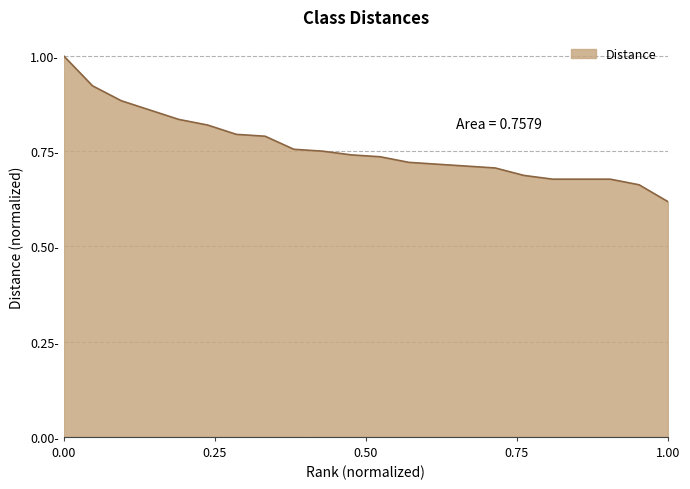

Reading left to right, what are all the values shown in this chart?

1=1.0	2=0.9	3=0.9	4=0.9	5=0.8	6=0.8	7=0.8	8=0.8	9=0.8	10=0.8	11=0.7	12=0.7	13=0.7	14=0.7	15=0.7	16=0.7	17=0.7	18=0.7	19=0.7	20=0.7	21=0.7	22=0.6